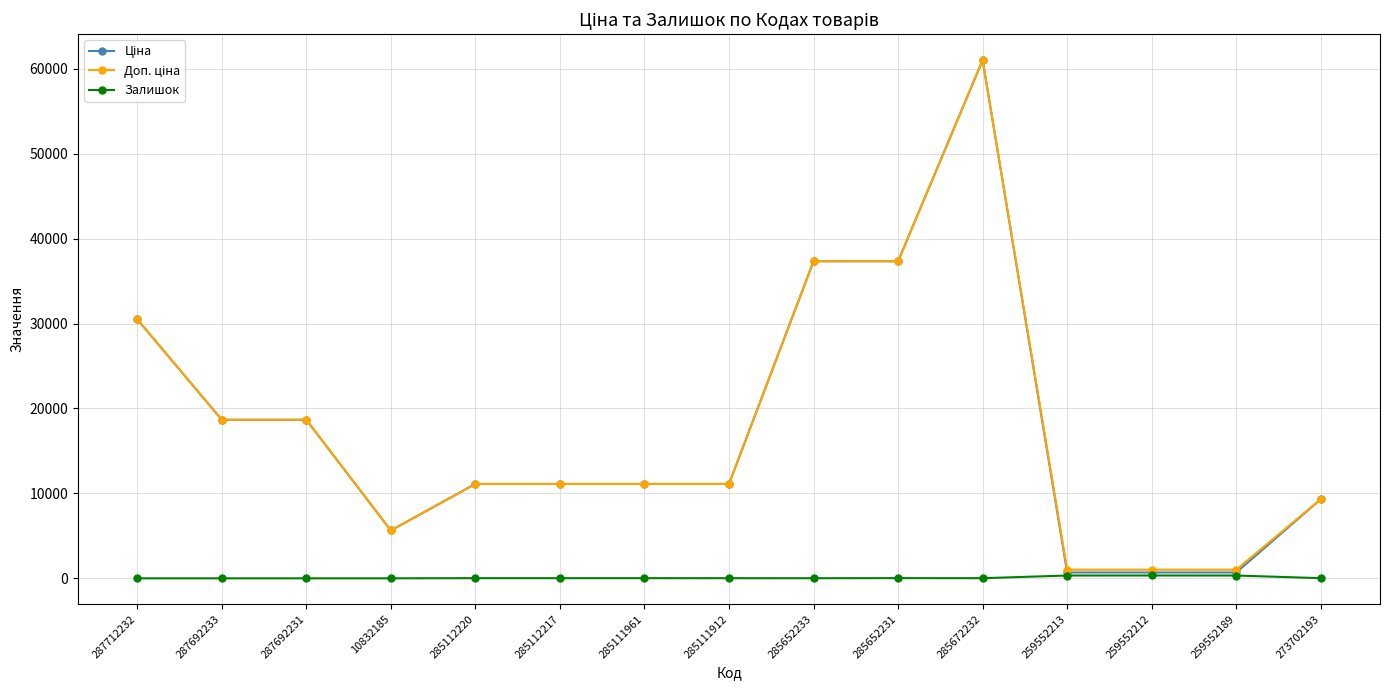

At which category is the sum across all series the highest?

285672232